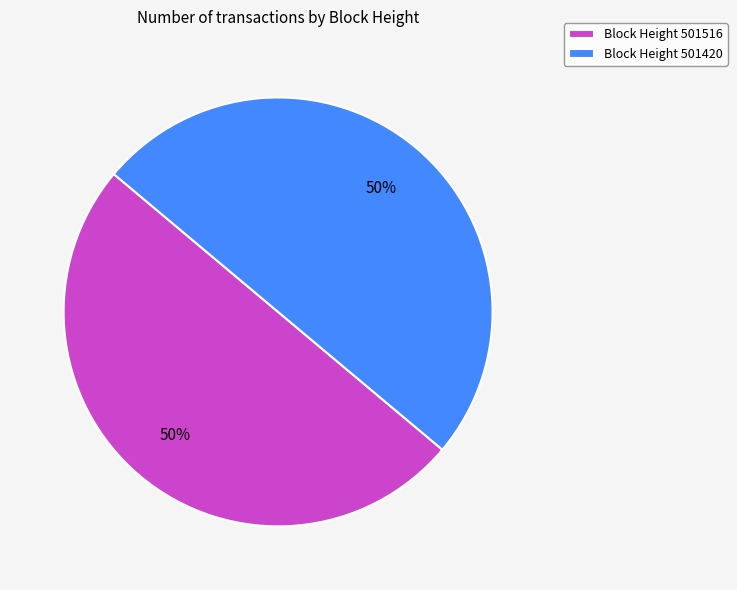

How many slices are in this pie chart?

2